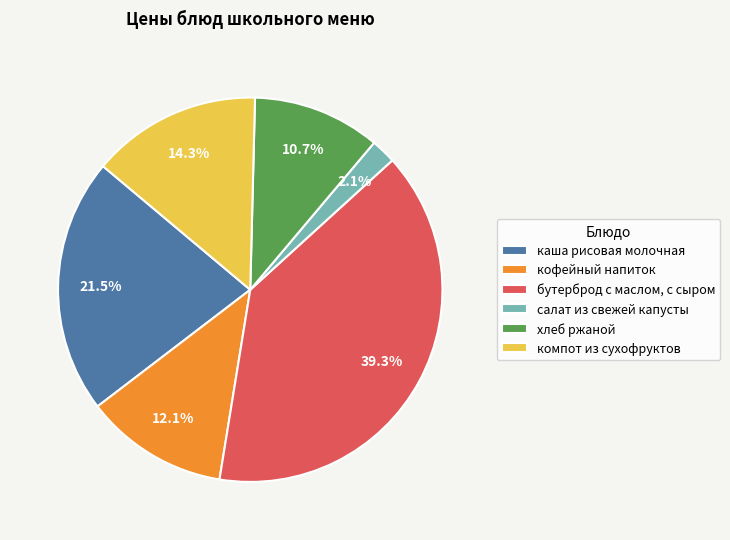

What is the smallest slice in the pie chart?

салат из свежей капусты